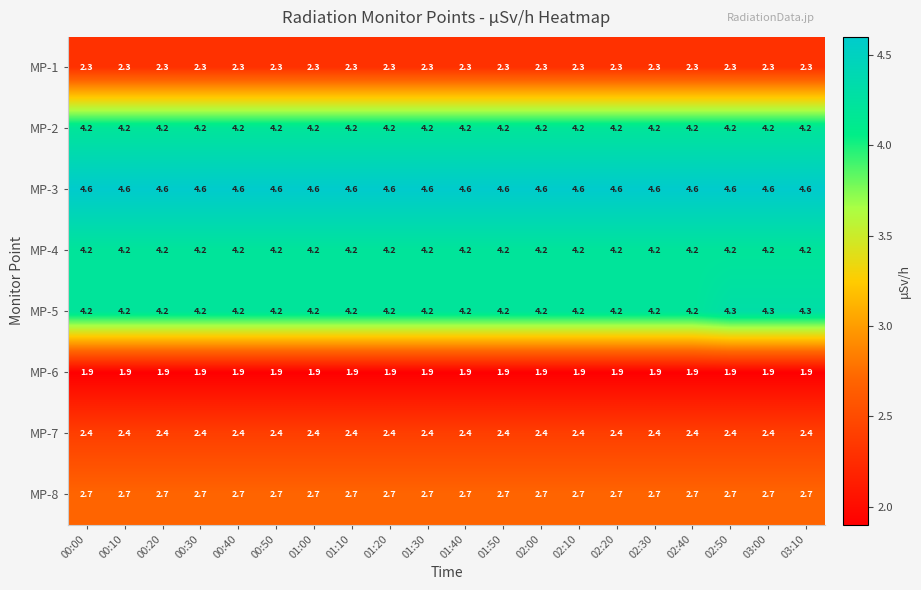

Which series has the largest range (max minus min)?

MP-5